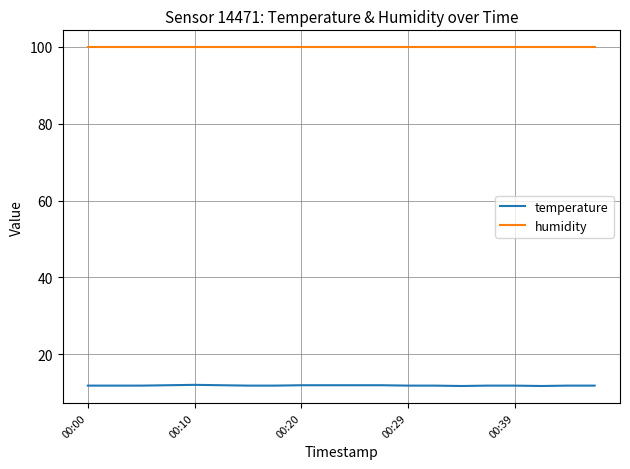

Which series has the largest total across all categories?

humidity